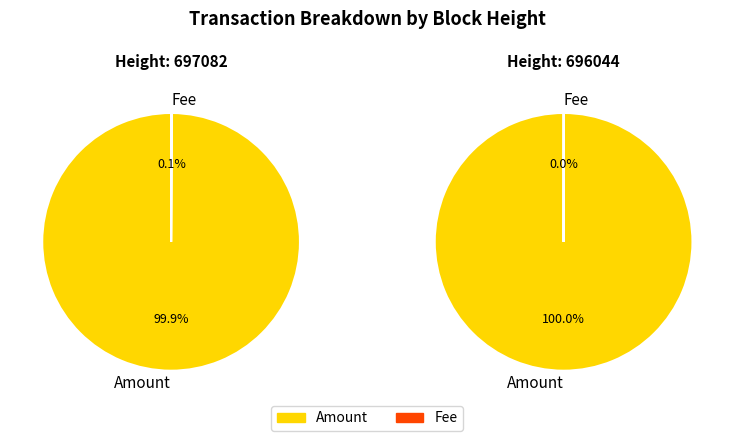

What percentage is NOT represented by Amount?

0.1%